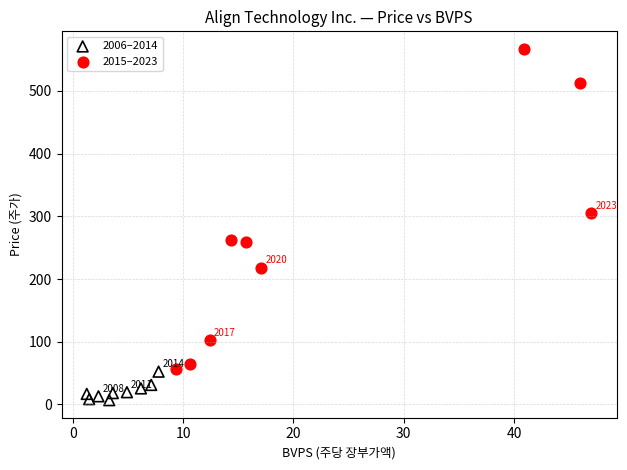

Which series contains the highest Y value?

2015–2023